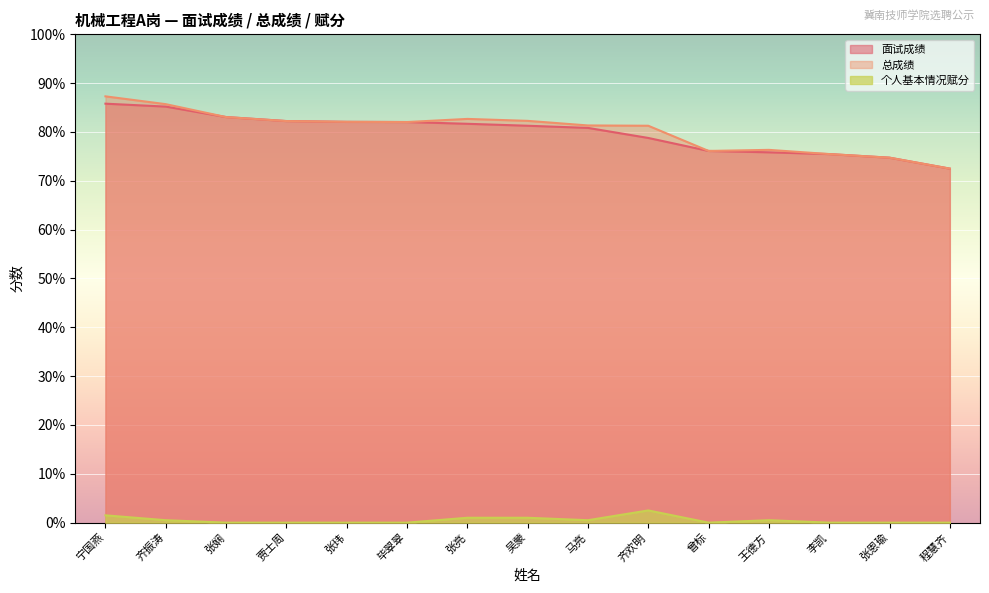

Which series has the largest total across all categories?

总成绩